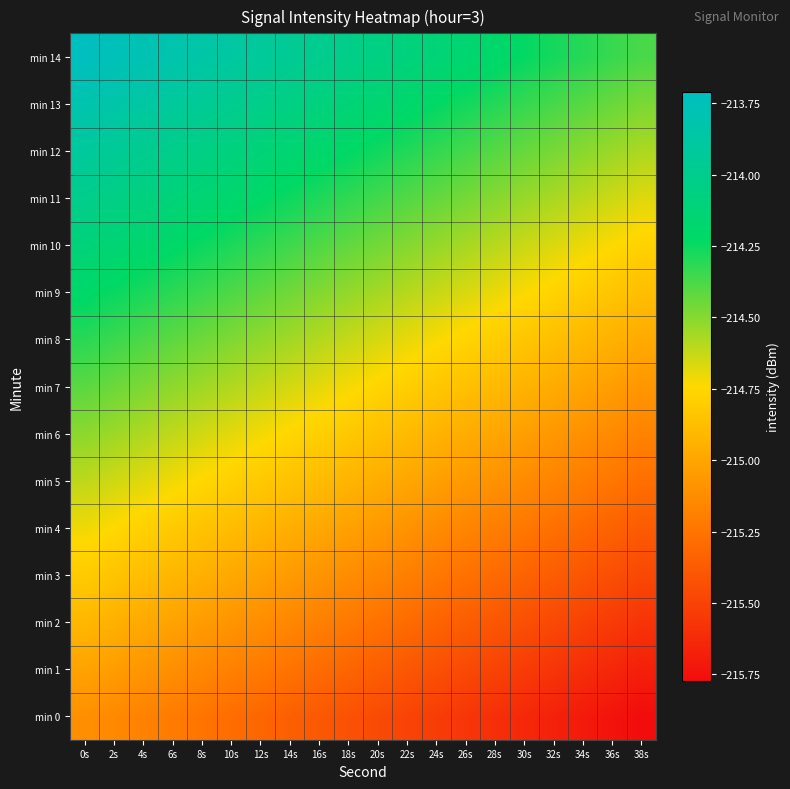

Reading left to right, list all the values displayed in this chart.

min 0: 0s=-215.1	2s=-215.1	4s=-215.2	6s=-215.2	8s=-215.2	10s=-215.3	12s=-215.3	14s=-215.4	16s=-215.4	18s=-215.4	20s=-215.5	22s=-215.5	24s=-215.5	26s=-215.6	28s=-215.6	30s=-215.6	32s=-215.7	34s=-215.7	36s=-215.7	38s=-215.8
min 1: 0s=-215.0	2s=-215.0	4s=-215.1	6s=-215.1	8s=-215.1	10s=-215.2	12s=-215.2	14s=-215.3	16s=-215.3	18s=-215.3	20s=-215.4	22s=-215.4	24s=-215.4	26s=-215.5	28s=-215.5	30s=-215.5	32s=-215.6	34s=-215.6	36s=-215.6	38s=-215.7
min 2: 0s=-214.9	2s=-214.9	4s=-215.0	6s=-215.0	8s=-215.0	10s=-215.1	12s=-215.1	14s=-215.2	16s=-215.2	18s=-215.2	20s=-215.3	22s=-215.3	24s=-215.3	26s=-215.4	28s=-215.4	30s=-215.4	32s=-215.5	34s=-215.5	36s=-215.5	38s=-215.6
min 3: 0s=-214.8	2s=-214.8	4s=-214.9	6s=-214.9	8s=-214.9	10s=-215.0	12s=-215.0	14s=-215.1	16s=-215.1	18s=-215.1	20s=-215.2	22s=-215.2	24s=-215.2	26s=-215.3	28s=-215.3	30s=-215.3	32s=-215.4	34s=-215.4	36s=-215.4	38s=-215.5
min 4: 0s=-214.7	2s=-214.7	4s=-214.8	6s=-214.8	8s=-214.8	10s=-214.9	12s=-214.9	14s=-215.0	16s=-215.0	18s=-215.0	20s=-215.1	22s=-215.1	24s=-215.1	26s=-215.2	28s=-215.2	30s=-215.2	32s=-215.3	34s=-215.3	36s=-215.3	38s=-215.4
min 5: 0s=-214.6	2s=-214.6	4s=-214.7	6s=-214.7	8s=-214.7	10s=-214.8	12s=-214.8	14s=-214.9	16s=-214.9	18s=-214.9	20s=-215.0	22s=-215.0	24s=-215.0	26s=-215.1	28s=-215.1	30s=-215.1	32s=-215.2	34s=-215.2	36s=-215.2	38s=-215.3
min 6: 0s=-214.5	2s=-214.5	4s=-214.6	6s=-214.6	8s=-214.6	10s=-214.7	12s=-214.7	14s=-214.8	16s=-214.8	18s=-214.8	20s=-214.9	22s=-214.9	24s=-214.9	26s=-215.0	28s=-215.0	30s=-215.0	32s=-215.1	34s=-215.1	36s=-215.1	38s=-215.2
min 7: 0s=-214.4	2s=-214.4	4s=-214.5	6s=-214.5	8s=-214.5	10s=-214.6	12s=-214.6	14s=-214.7	16s=-214.7	18s=-214.7	20s=-214.8	22s=-214.8	24s=-214.8	26s=-214.9	28s=-214.9	30s=-214.9	32s=-215.0	34s=-215.0	36s=-215.0	38s=-215.1
min 8: 0s=-214.3	2s=-214.3	4s=-214.4	6s=-214.4	8s=-214.4	10s=-214.5	12s=-214.5	14s=-214.6	16s=-214.6	18s=-214.6	20s=-214.7	22s=-214.7	24s=-214.7	26s=-214.8	28s=-214.8	30s=-214.8	32s=-214.9	34s=-214.9	36s=-214.9	38s=-215.0
min 9: 0s=-214.2	2s=-214.2	4s=-214.3	6s=-214.3	8s=-214.3	10s=-214.4	12s=-214.4	14s=-214.5	16s=-214.5	18s=-214.5	20s=-214.6	22s=-214.6	24s=-214.6	26s=-214.7	28s=-214.7	30s=-214.7	32s=-214.8	34s=-214.8	36s=-214.8	38s=-214.9
min 10: 0s=-214.1	2s=-214.1	4s=-214.2	6s=-214.2	8s=-214.2	10s=-214.3	12s=-214.3	14s=-214.4	16s=-214.4	18s=-214.4	20s=-214.5	22s=-214.5	24s=-214.5	26s=-214.6	28s=-214.6	30s=-214.6	32s=-214.7	34s=-214.7	36s=-214.7	38s=-214.8
min 11: 0s=-214.0	2s=-214.0	4s=-214.1	6s=-214.1	8s=-214.1	10s=-214.2	12s=-214.2	14s=-214.3	16s=-214.3	18s=-214.3	20s=-214.4	22s=-214.4	24s=-214.4	26s=-214.5	28s=-214.5	30s=-214.5	32s=-214.6	34s=-214.6	36s=-214.6	38s=-214.7
min 12: 0s=-213.9	2s=-213.9	4s=-214.0	6s=-214.0	8s=-214.0	10s=-214.1	12s=-214.1	14s=-214.2	16s=-214.2	18s=-214.2	20s=-214.3	22s=-214.3	24s=-214.3	26s=-214.4	28s=-214.4	30s=-214.4	32s=-214.5	34s=-214.5	36s=-214.5	38s=-214.6
min 13: 0s=-213.8	2s=-213.8	4s=-213.9	6s=-213.9	8s=-213.9	10s=-214.0	12s=-214.0	14s=-214.1	16s=-214.1	18s=-214.1	20s=-214.2	22s=-214.2	24s=-214.2	26s=-214.3	28s=-214.3	30s=-214.3	32s=-214.4	34s=-214.4	36s=-214.4	38s=-214.5
min 14: 0s=-213.7	2s=-213.7	4s=-213.8	6s=-213.8	8s=-213.8	10s=-213.9	12s=-213.9	14s=-214.0	16s=-214.0	18s=-214.0	20s=-214.1	22s=-214.1	24s=-214.1	26s=-214.2	28s=-214.2	30s=-214.2	32s=-214.3	34s=-214.3	36s=-214.3	38s=-214.4